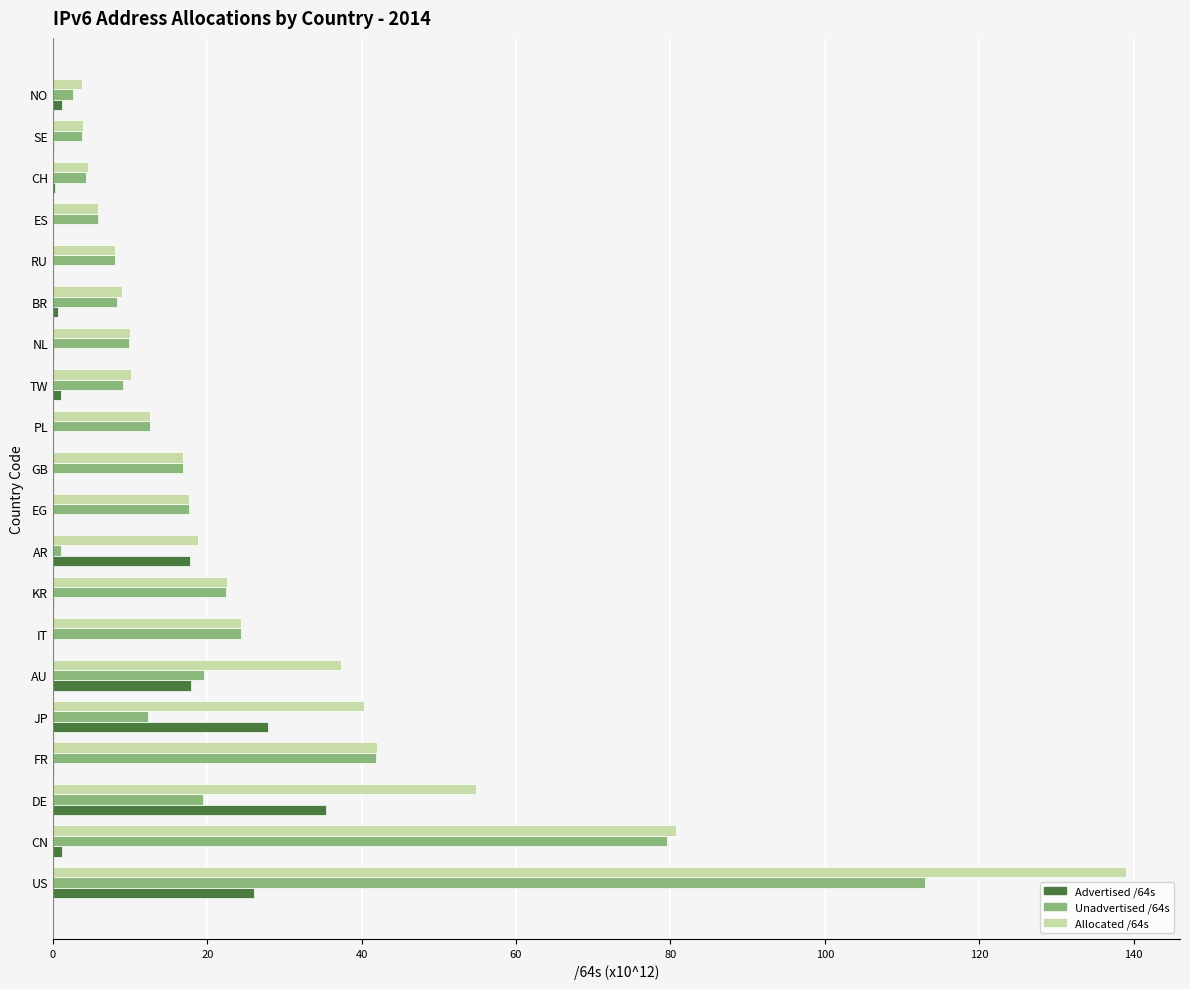

Is the value of Advertised /64s at US greater than the value of Allocated /64s at GB?

Yes